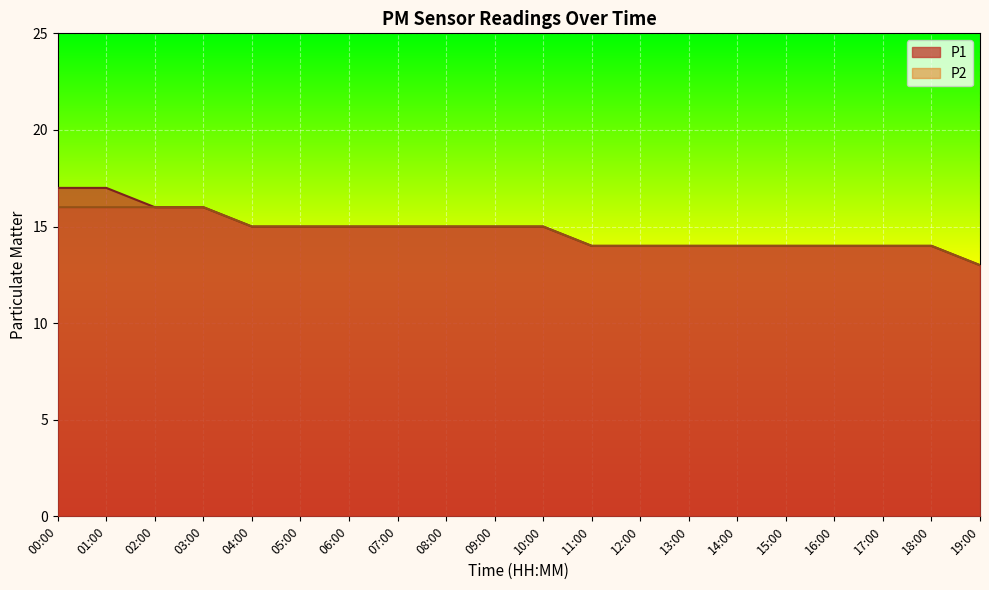

How many data points does each series have?

20